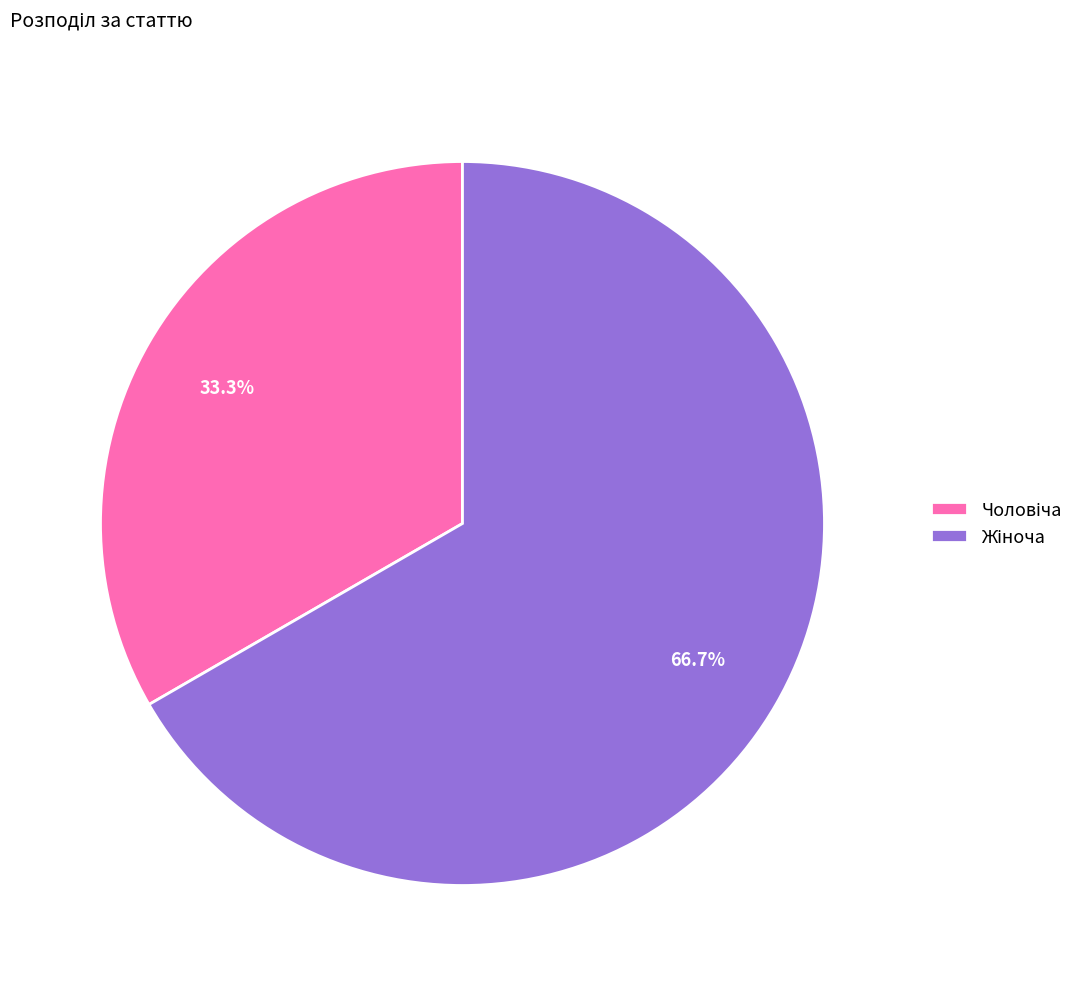

Is there a majority slice in this chart?

Yes